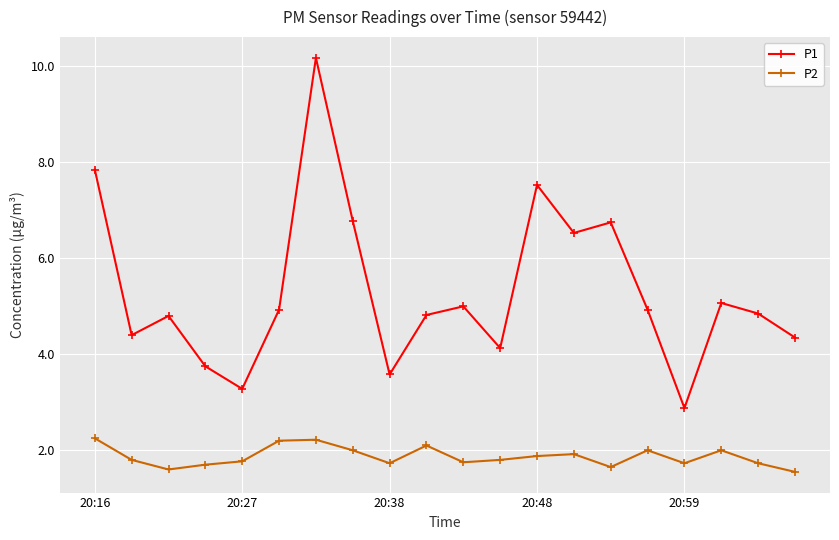

What is the sum of all P1 values?

106.4